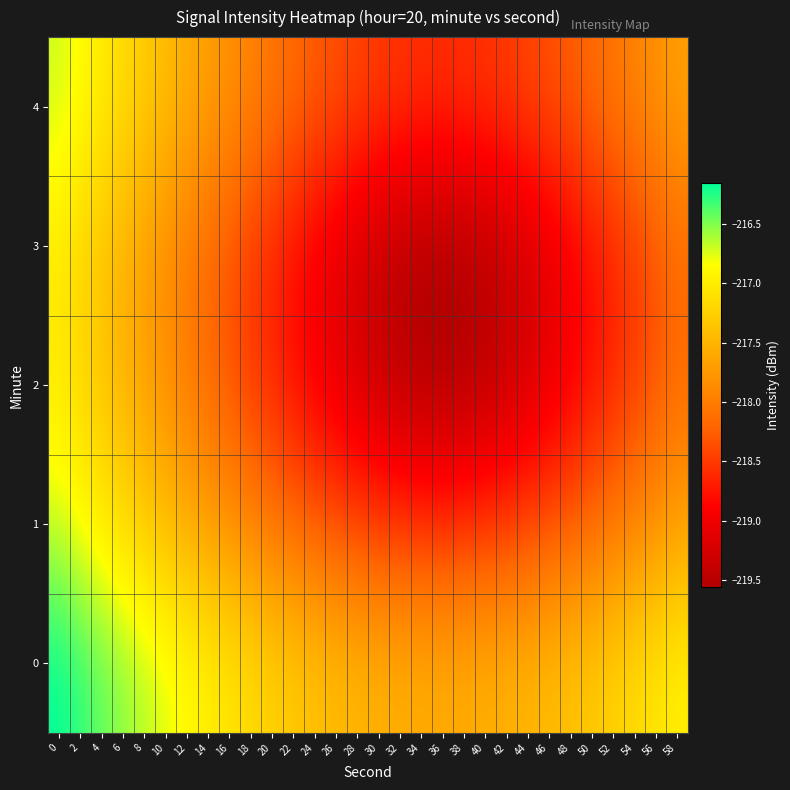

Reading left to right, what are all the values shown in this chart?

0: 0=-216.2	2=-216.3	4=-216.4	6=-216.5	8=-216.6	10=-216.8	12=-216.9	14=-217.0	16=-217.1	18=-217.1	20=-217.2	22=-217.3	24=-217.4	26=-217.4	28=-217.5	30=-217.5	32=-217.5	34=-217.6	36=-217.6	38=-217.6	40=-217.5	42=-217.5	44=-217.5	46=-217.4	48=-217.4	50=-217.3	52=-217.2	54=-217.1	56=-217.1	58=-217.0
1: 0=-216.7	2=-216.9	4=-217.0	6=-217.1	8=-217.3	10=-217.4	12=-217.6	14=-217.7	16=-217.8	18=-217.9	20=-218.1	22=-218.2	24=-218.3	26=-218.3	28=-218.4	30=-218.5	32=-218.5	34=-218.6	36=-218.6	38=-218.6	40=-218.5	42=-218.5	44=-218.4	46=-218.3	48=-218.3	50=-218.2	52=-218.1	54=-217.9	56=-217.8	58=-217.7
2: 0=-217.0	2=-217.2	4=-217.3	6=-217.5	8=-217.7	10=-217.8	12=-218.0	14=-218.2	16=-218.3	18=-218.5	20=-218.6	22=-218.8	24=-218.9	26=-219.1	28=-219.2	30=-219.4	32=-219.5	34=-219.5	36=-219.6	38=-219.5	40=-219.5	42=-219.4	44=-219.2	46=-219.1	48=-218.9	50=-218.8	52=-218.6	54=-218.5	56=-218.3	58=-218.2
3: 0=-217.0	2=-217.2	4=-217.3	6=-217.5	8=-217.7	10=-217.8	12=-218.0	14=-218.2	16=-218.3	18=-218.5	20=-218.6	22=-218.8	24=-218.9	26=-219.1	28=-219.2	30=-219.4	32=-219.5	34=-219.5	36=-219.6	38=-219.5	40=-219.5	42=-219.4	44=-219.2	46=-219.1	48=-218.9	50=-218.8	52=-218.6	54=-218.5	56=-218.3	58=-218.2
4: 0=-216.7	2=-216.9	4=-217.0	6=-217.1	8=-217.3	10=-217.4	12=-217.6	14=-217.7	16=-217.8	18=-217.9	20=-218.1	22=-218.2	24=-218.3	26=-218.3	28=-218.4	30=-218.5	32=-218.5	34=-218.6	36=-218.6	38=-218.6	40=-218.5	42=-218.5	44=-218.4	46=-218.3	48=-218.3	50=-218.2	52=-218.1	54=-217.9	56=-217.8	58=-217.7